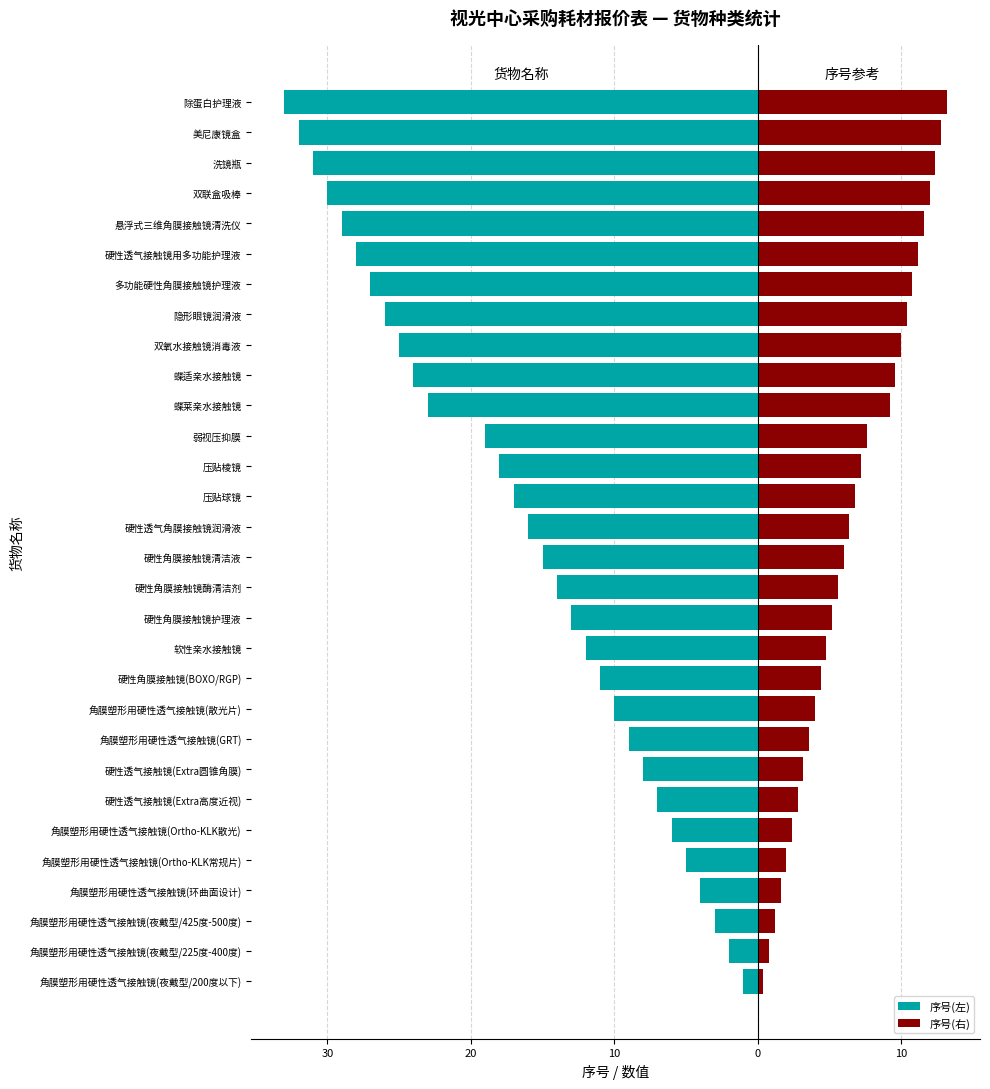

Is it true that 序号(左) equals -39.5 at 双联盒吸棒?

False